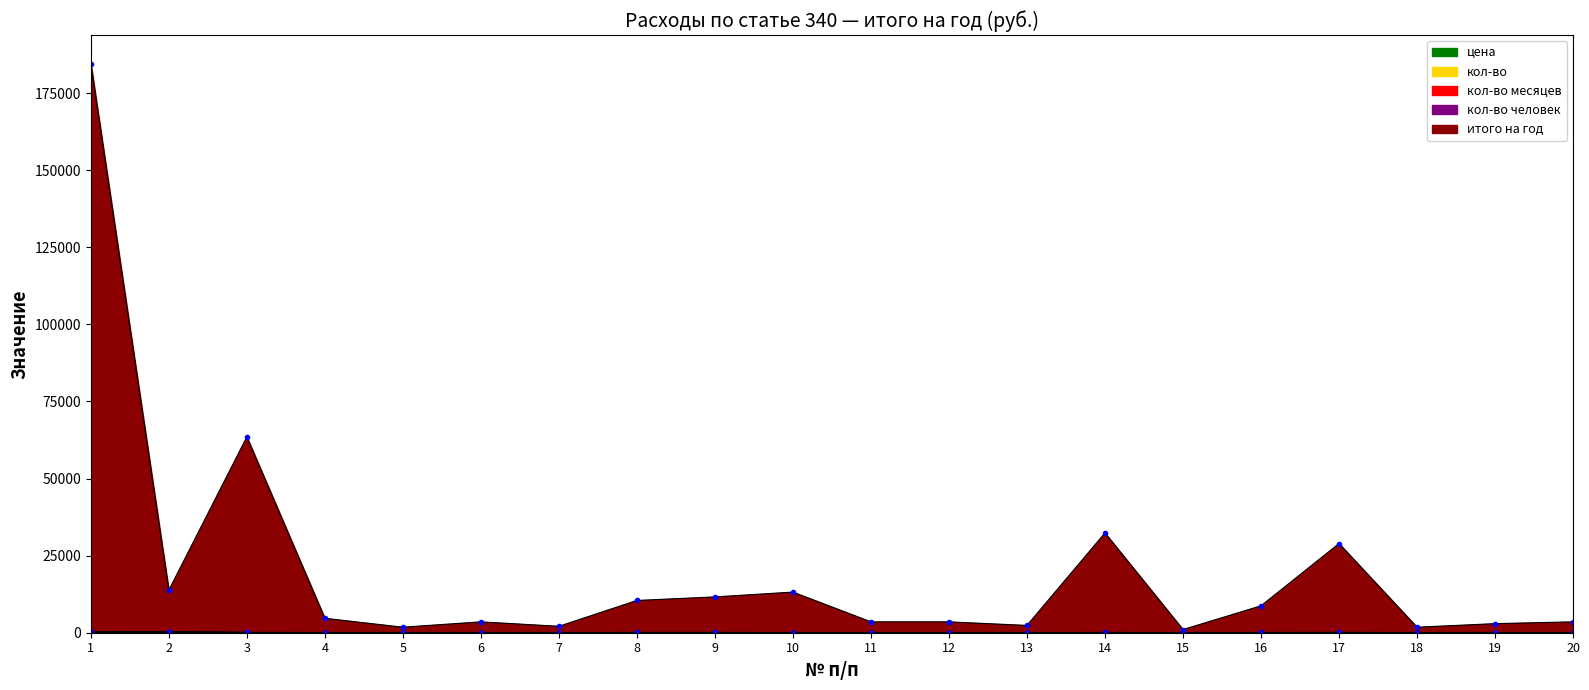

What is the difference between the цена values at 11 and 14?

22.0